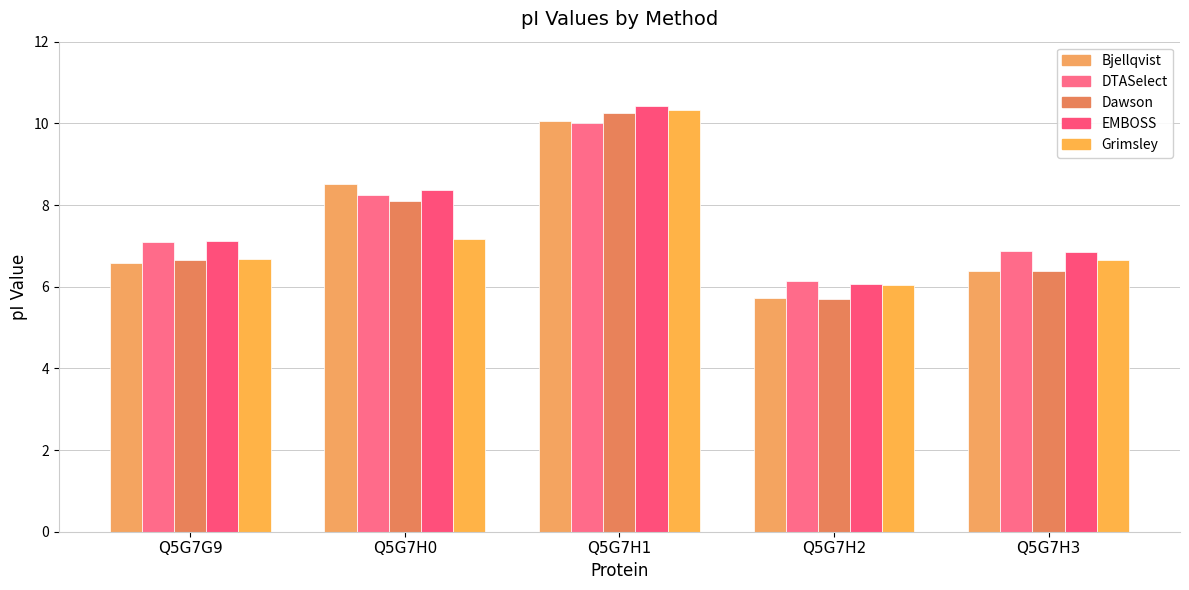

Rank the categories by DTASelect value from highest to lowest.

Q5G7H1, Q5G7H0, Q5G7G9, Q5G7H3, Q5G7H2